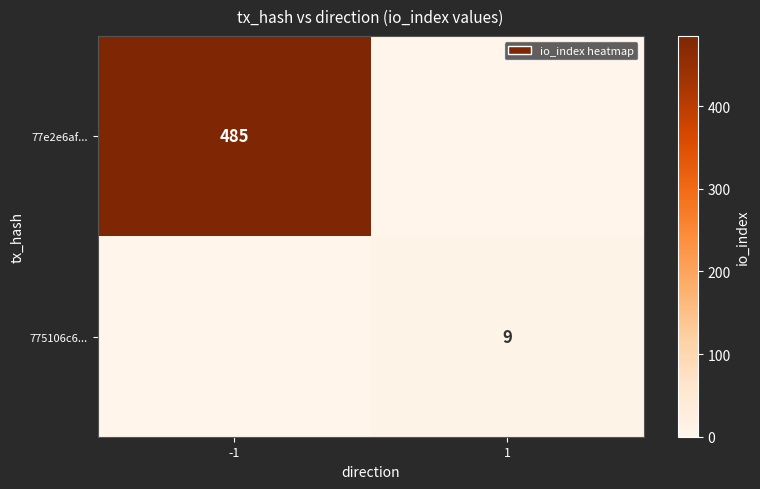

Is it true that 77e2e6af... equals 264 at -1?

False